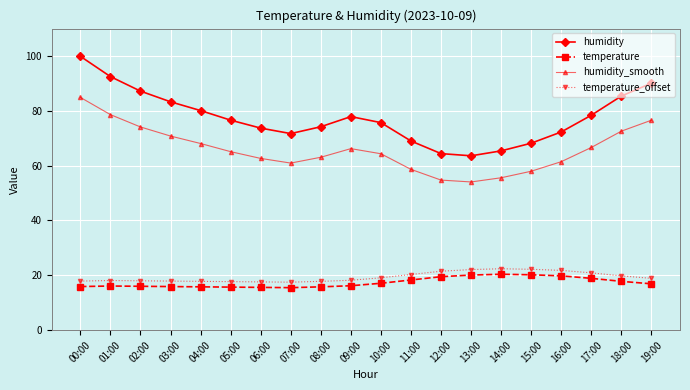

True or false: temperature_offset and humidity_smooth intersect in this chart.

False